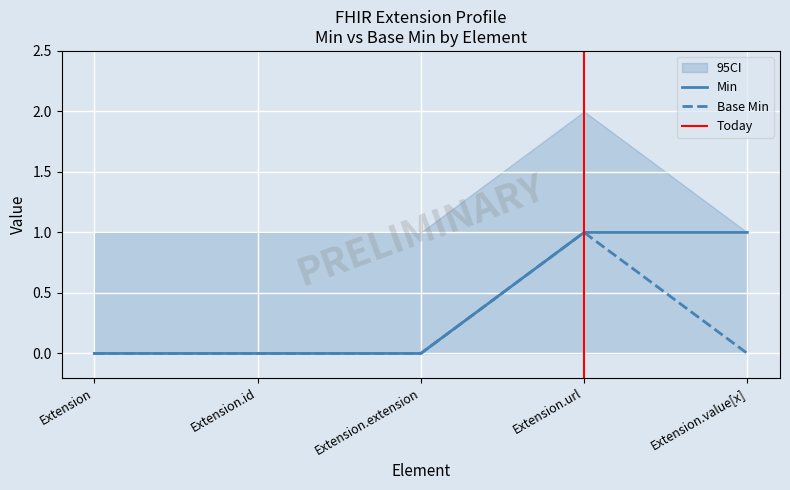

What is the difference between the maximum and minimum values in the Base Min series?

1